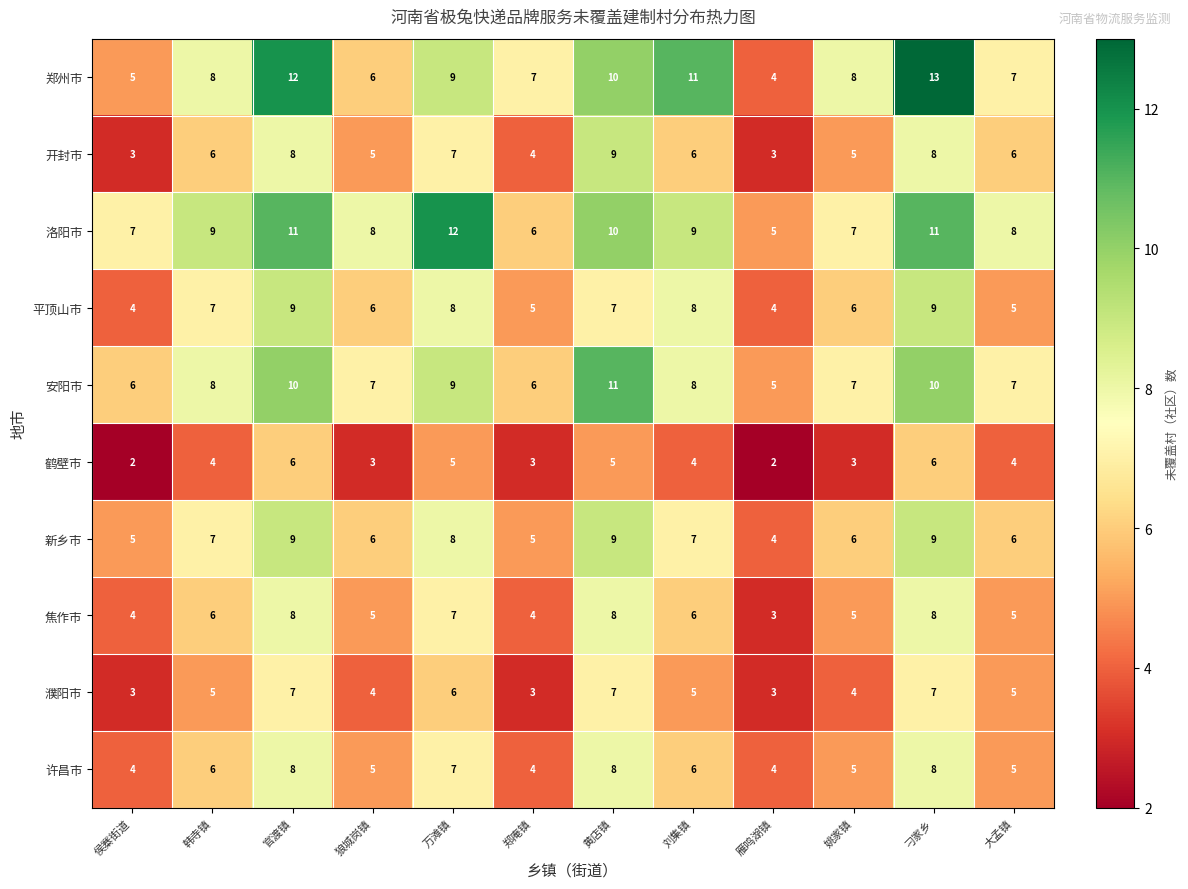

Read the 开封市 value at 黄店镇.

9